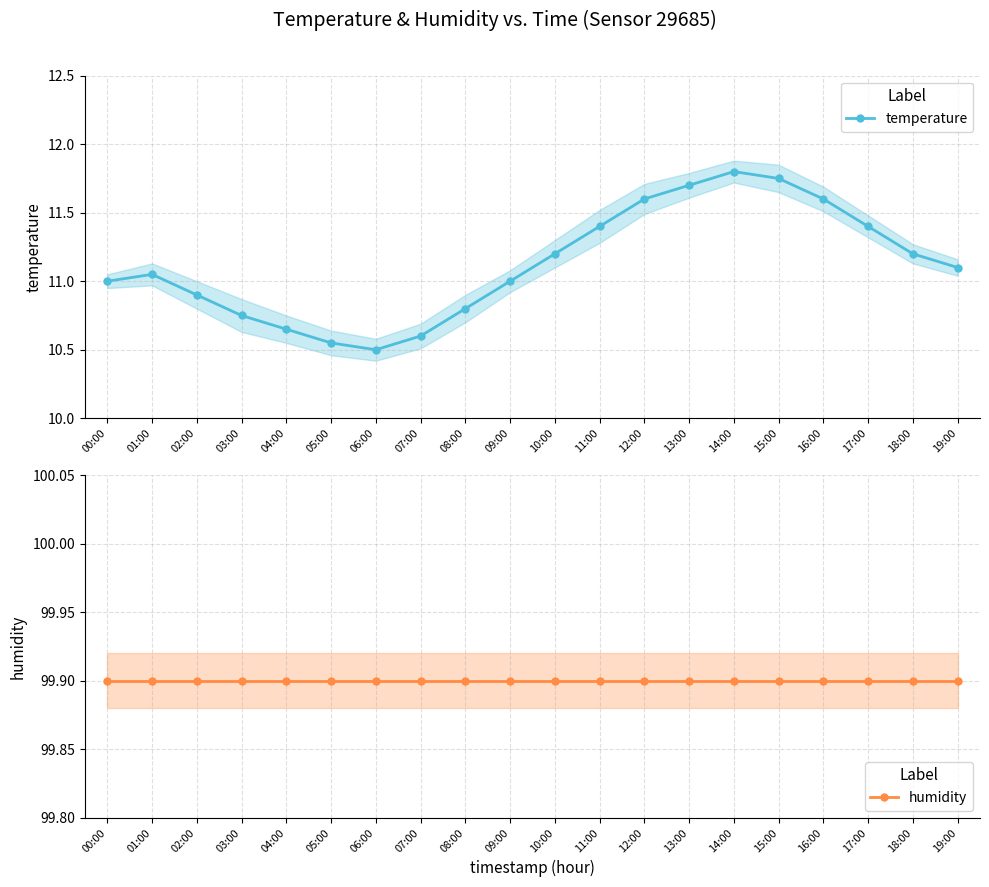

True or false: humidity and temperature intersect in this chart.

False